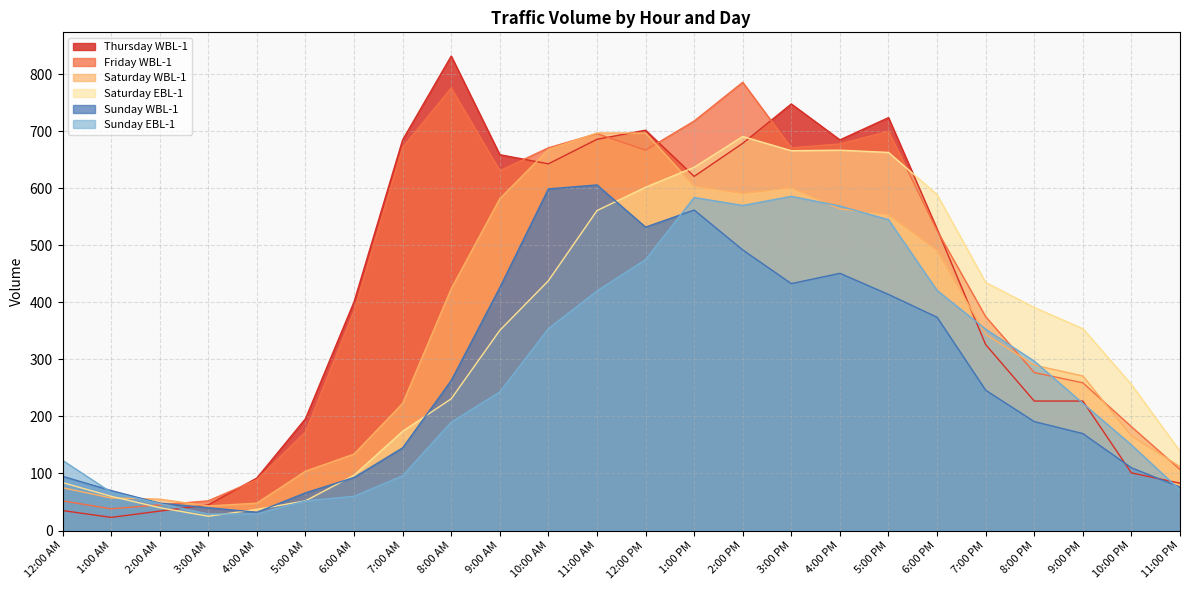

How many times do Saturday WBL-1 and Sunday EBL-1 cross each other?

5